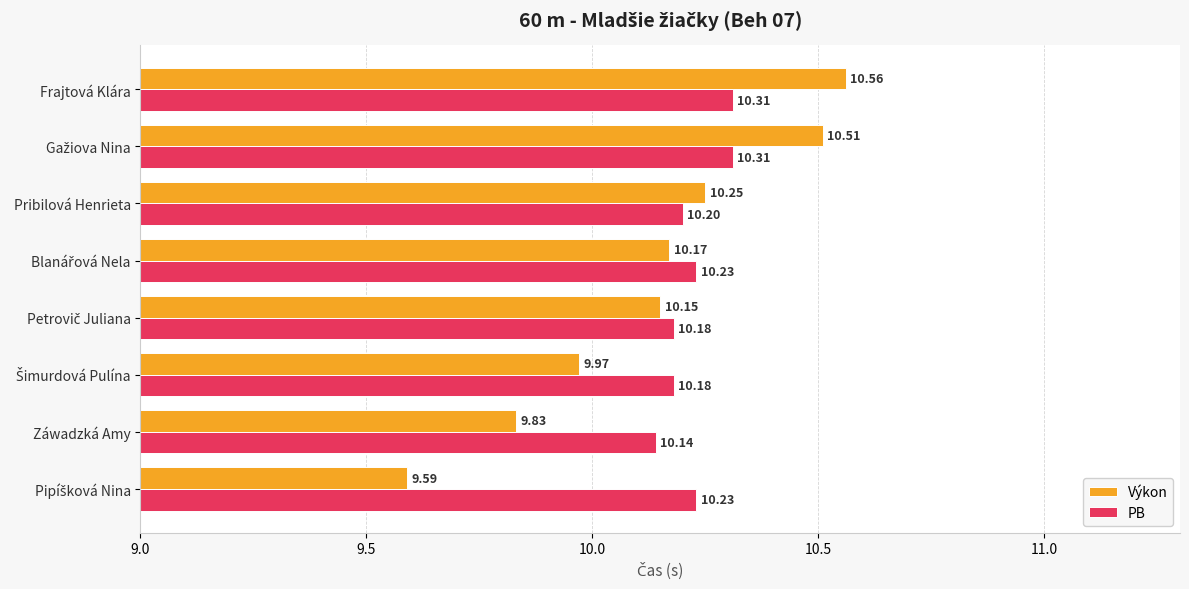

Which series has the widest spread of values?

Výkon